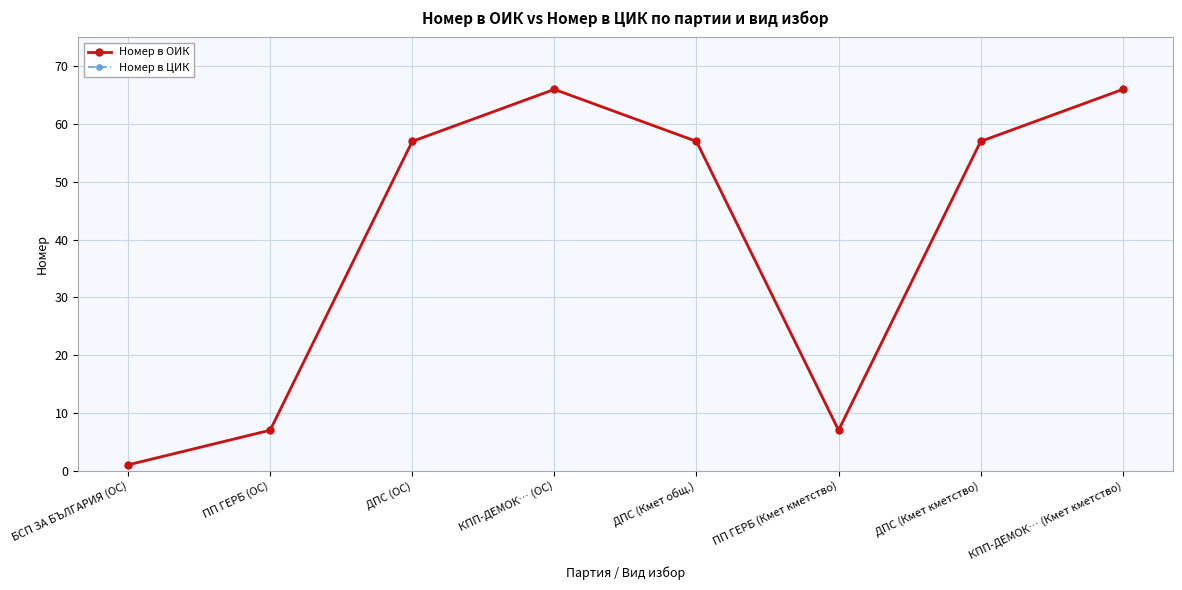

Is the value of Номер в ОИК at ПП ГЕРБ (Кмет кметство) greater than the value of Номер в ЦИК at БСП ЗА БЪЛГАРИЯ (ОС)?

Yes